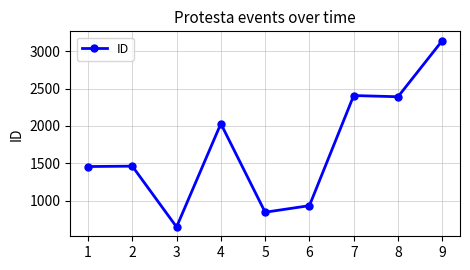

The chart shows a value of 1457 at 1. True or false?

True